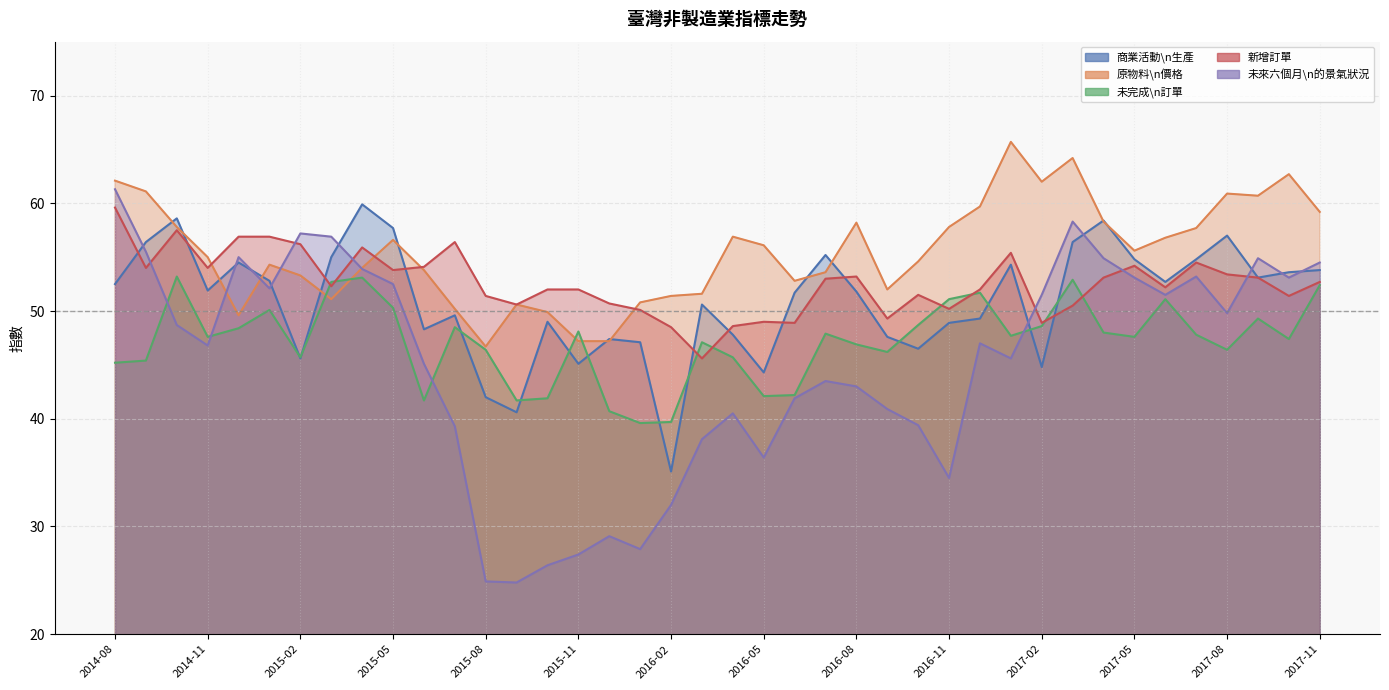

At 2017-11, list the series in order from largest to smallest.

原物料\n價格, 未來六個月\n的景氣狀況, 商業活動\n生產, 新增訂單, 未完成\n訂單